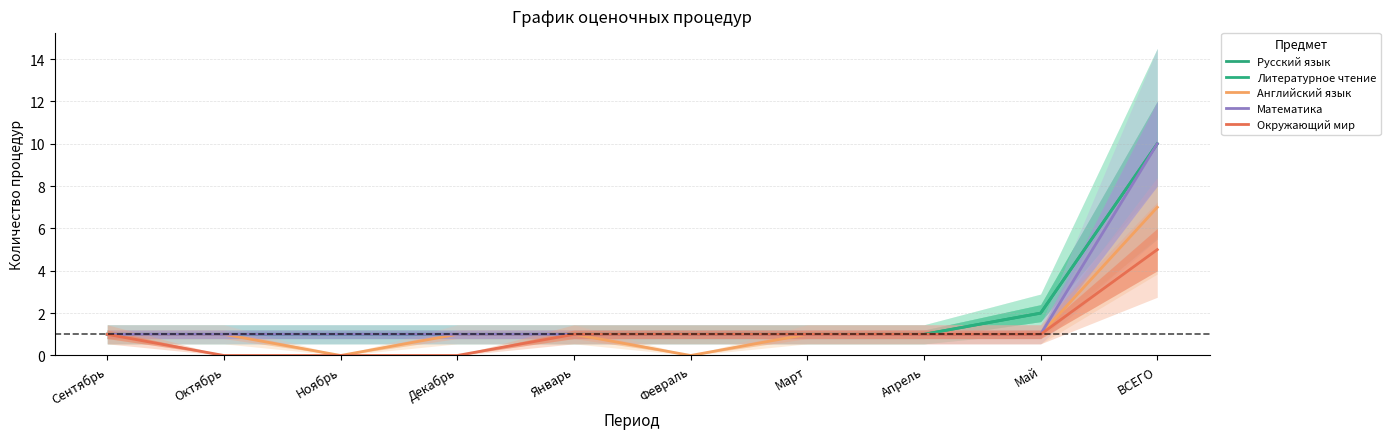

Which series has the largest range (max minus min)?

Русский язык